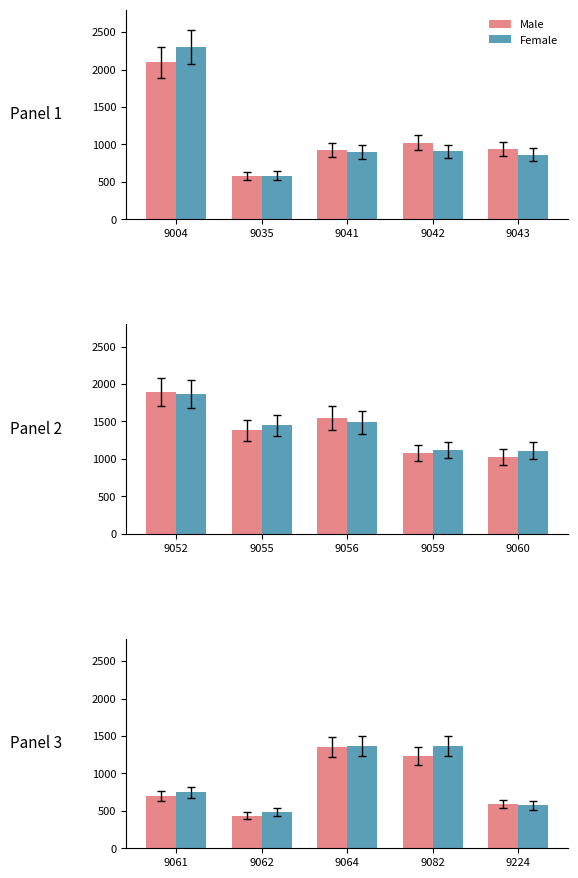

The Female series shows 502 at 9082. True or false?

False